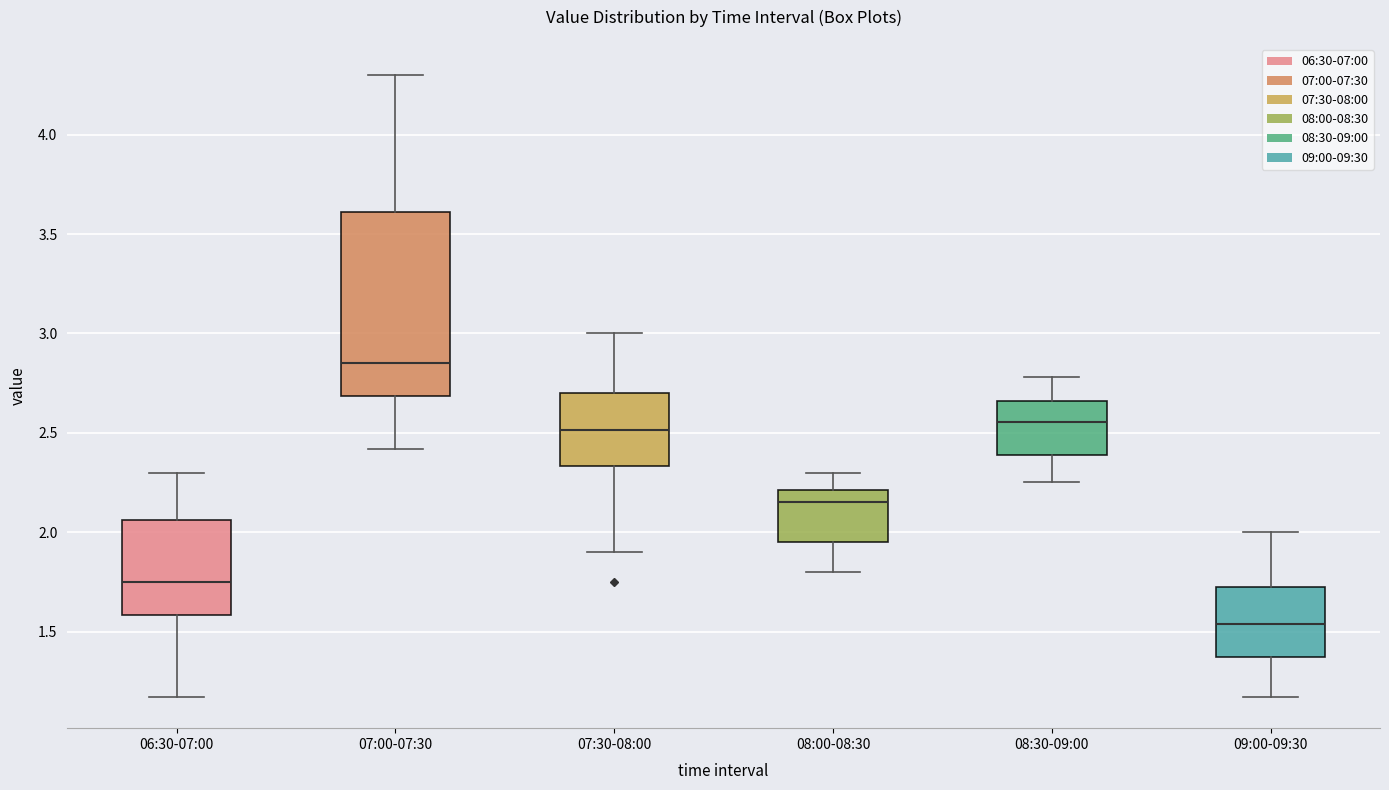

Comparing the boxes themselves (not the whiskers), which one is the tallest?

07:00-07:30